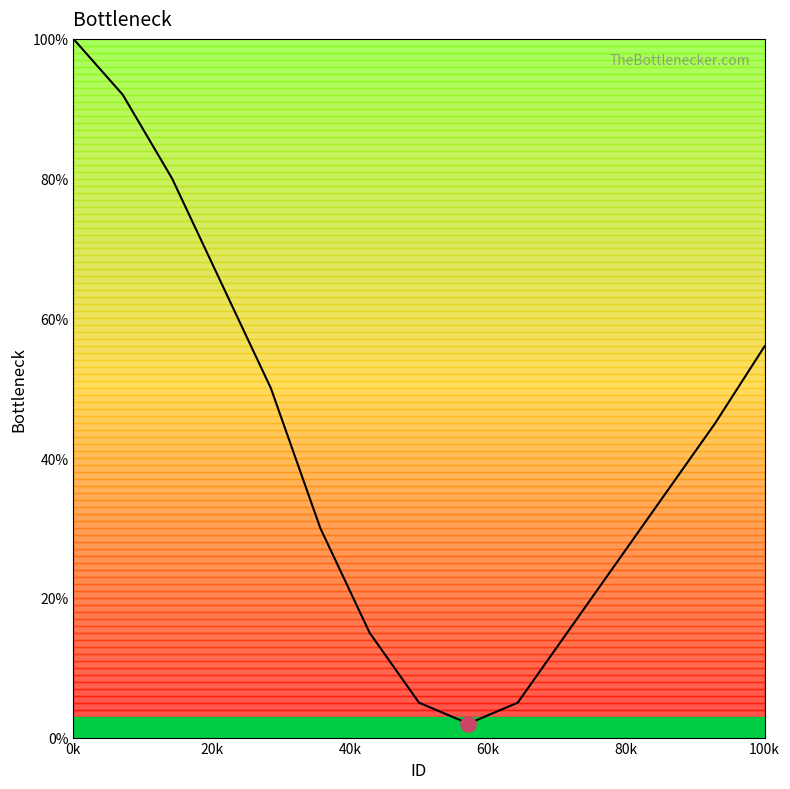

At which category is the sum across all series the highest?

0k